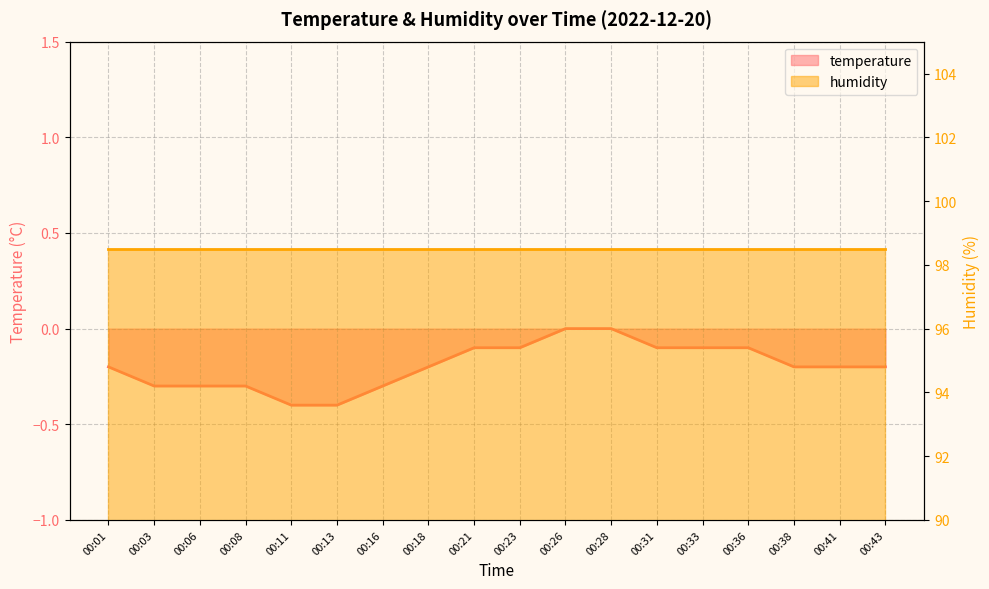

What is the value of the 4th point from the left?

-0.3